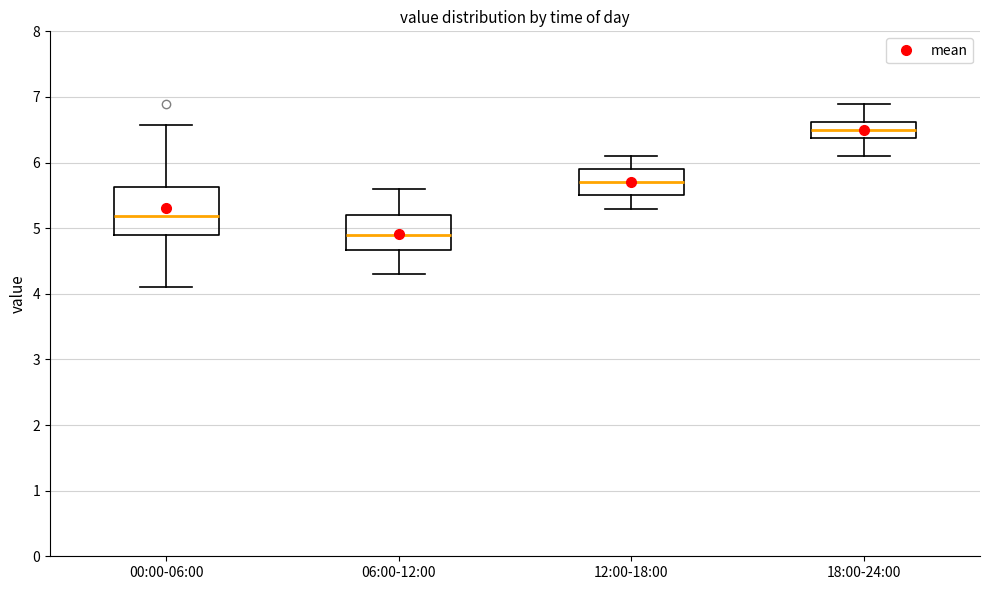

Comparing the boxes themselves (not the whiskers), which one is the tallest?

00:00-06:00